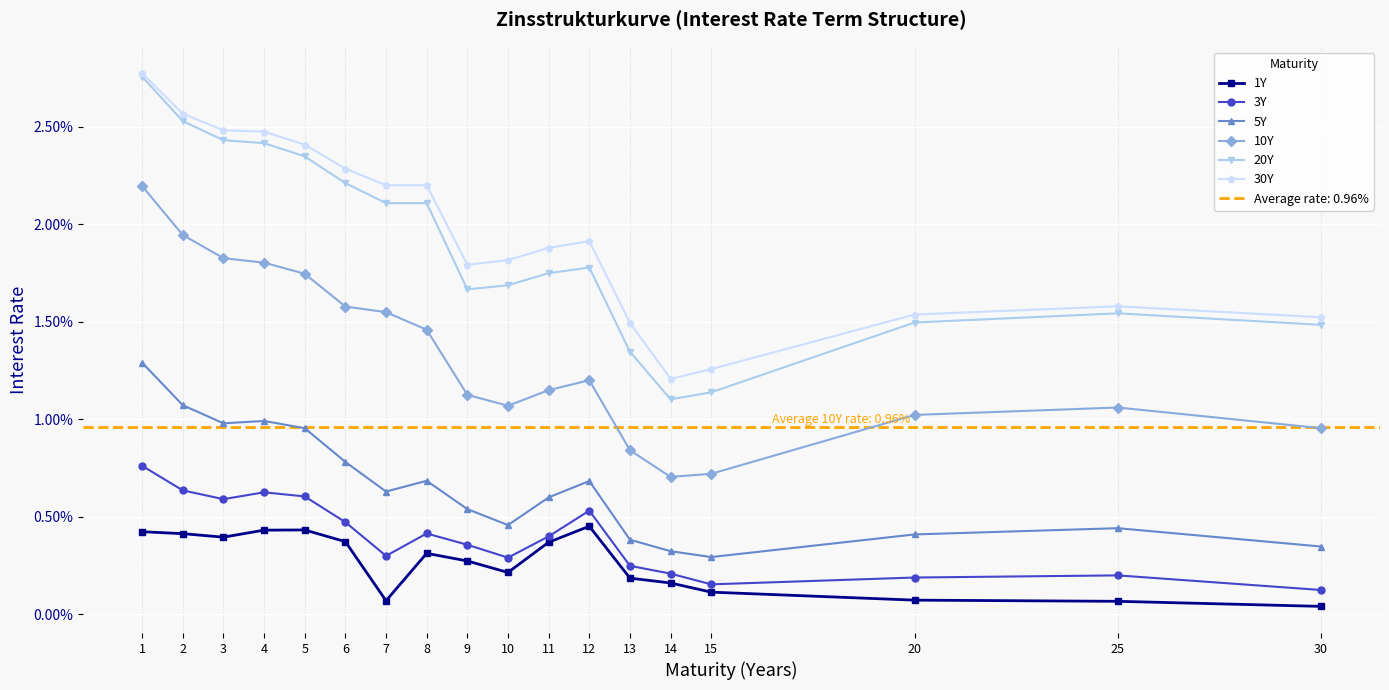

Which has a higher value, 14 or 7?

14